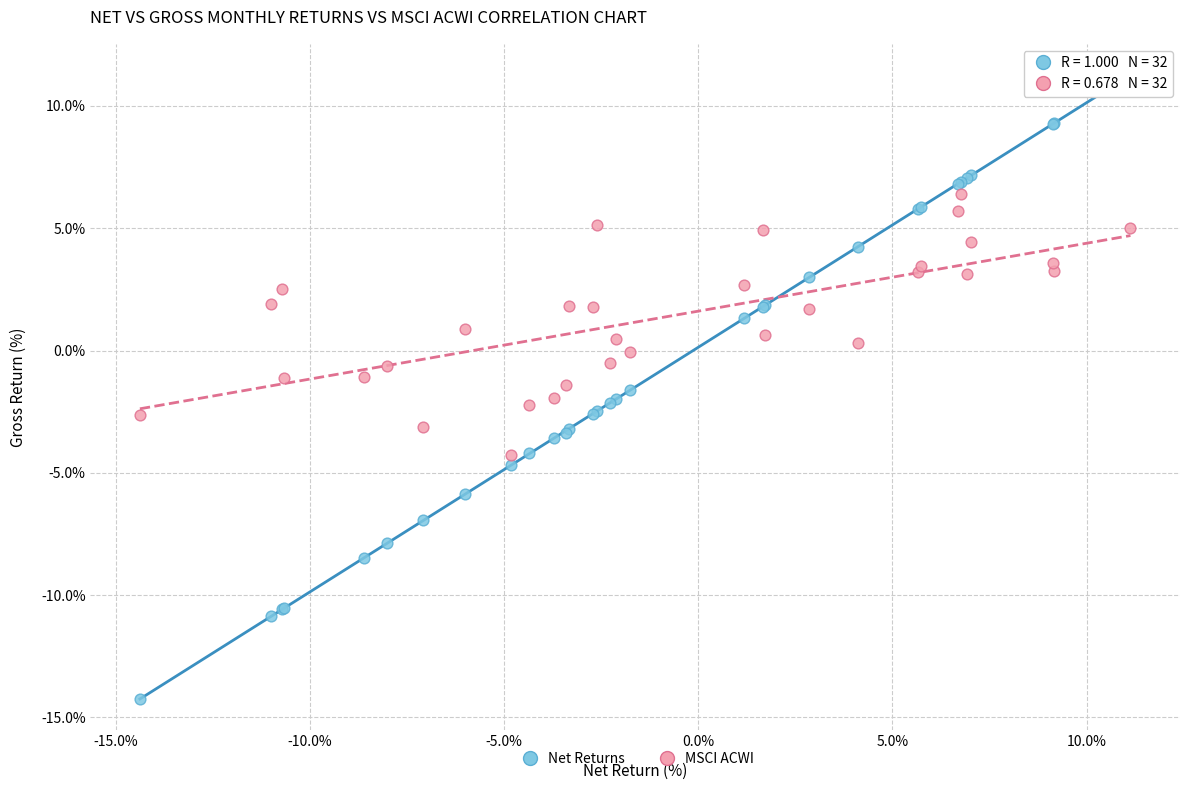

What is the X range (max minus min) for the scatter plot?

25.5